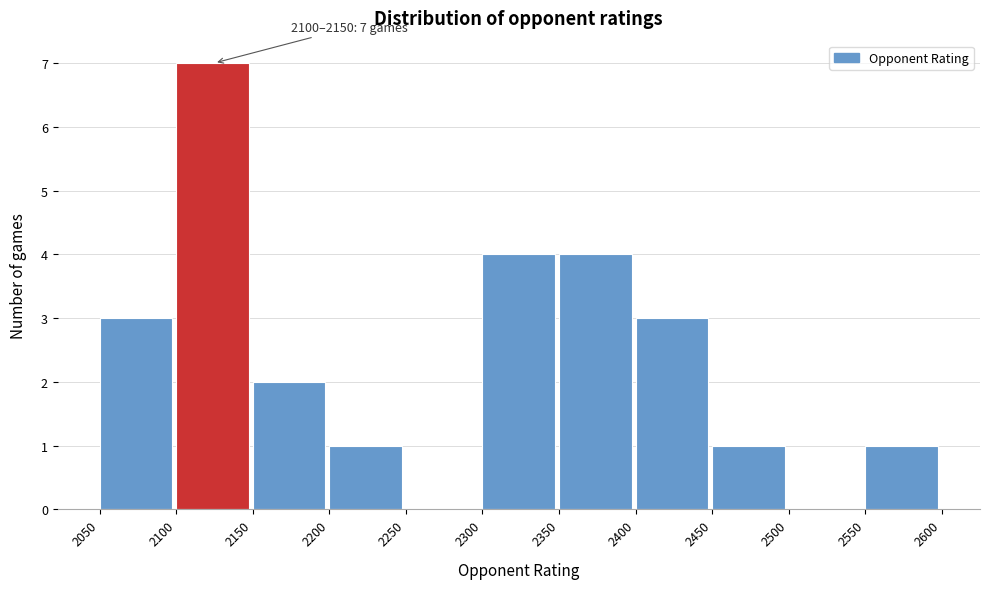

Which range on the x-axis has the tallest bar?

2100 to 2150